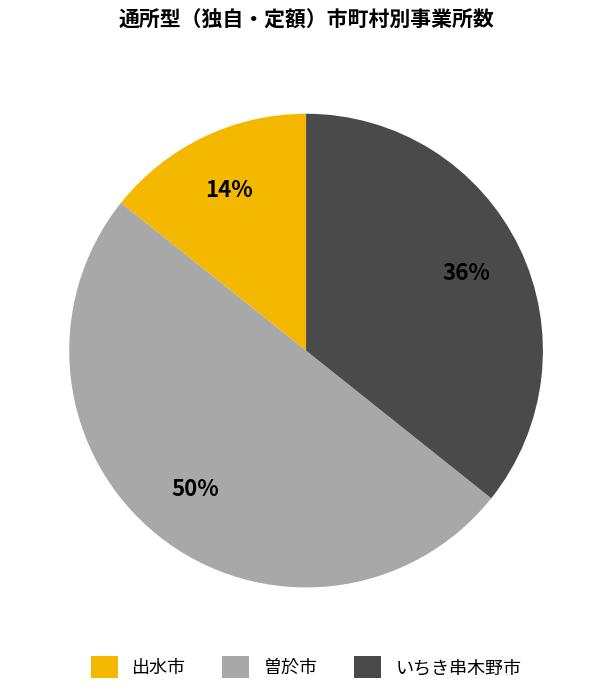

Is the sum of いちき串木野市 and 曽於市 greater than half?

Yes